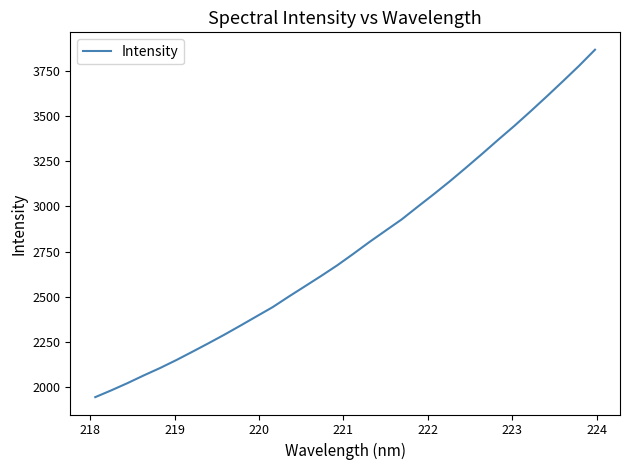

What is the smallest value displayed?

1943.7